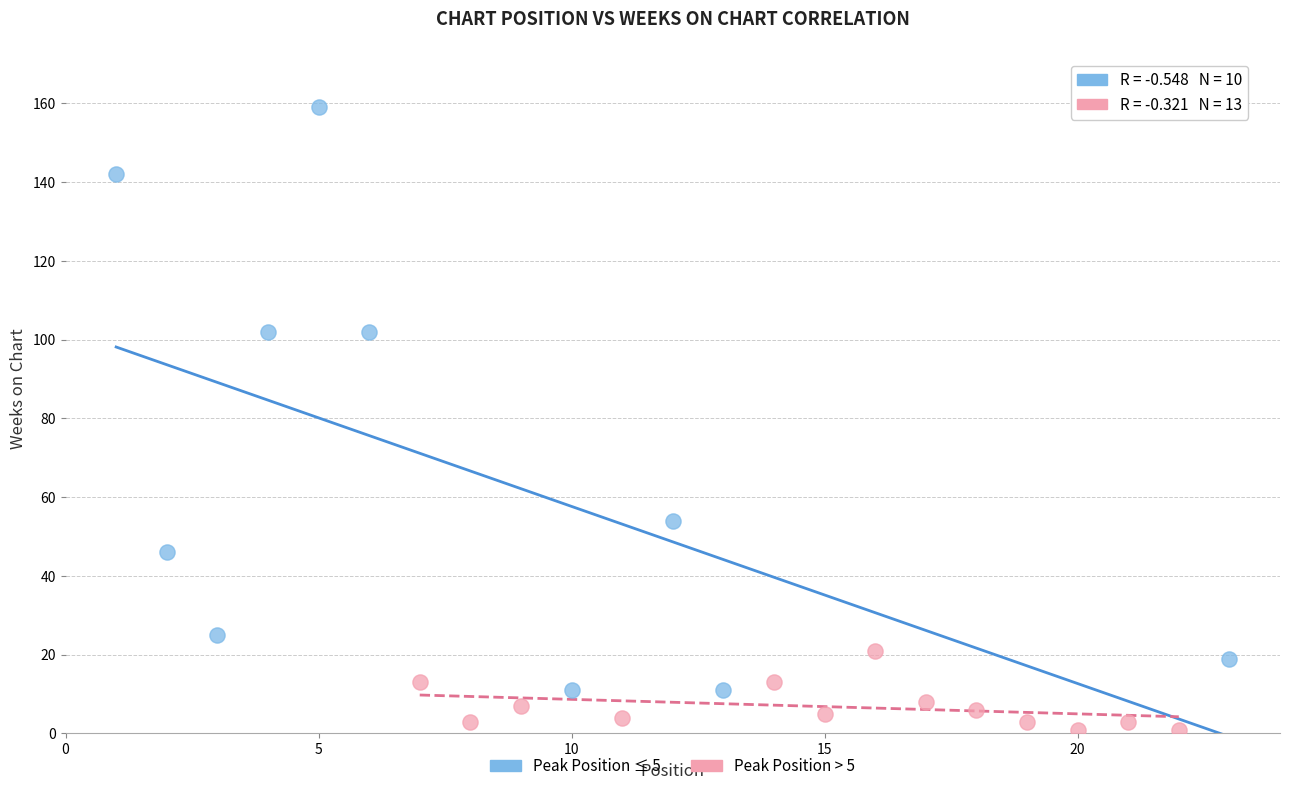

Which series contains the highest Y value?

Peak Position ≤ 5